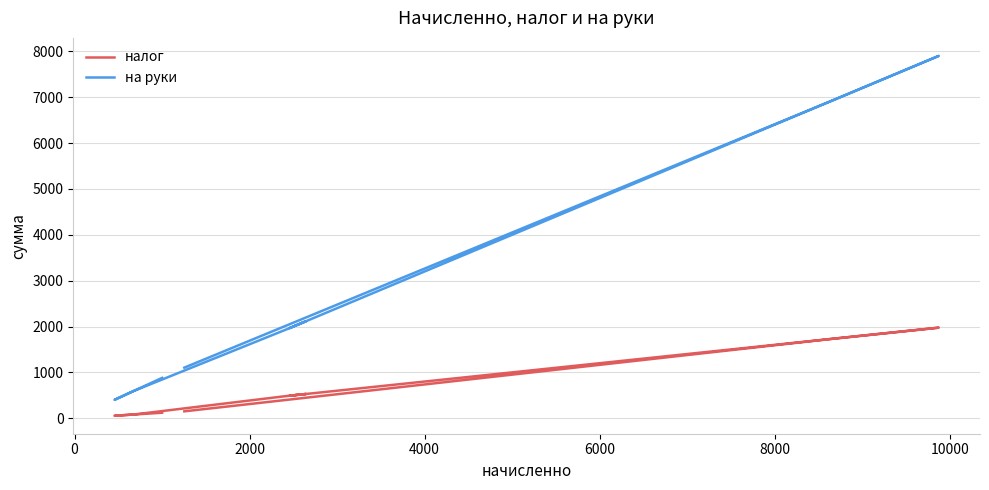

True or false: налог has a value of 96.8 at 9.

False